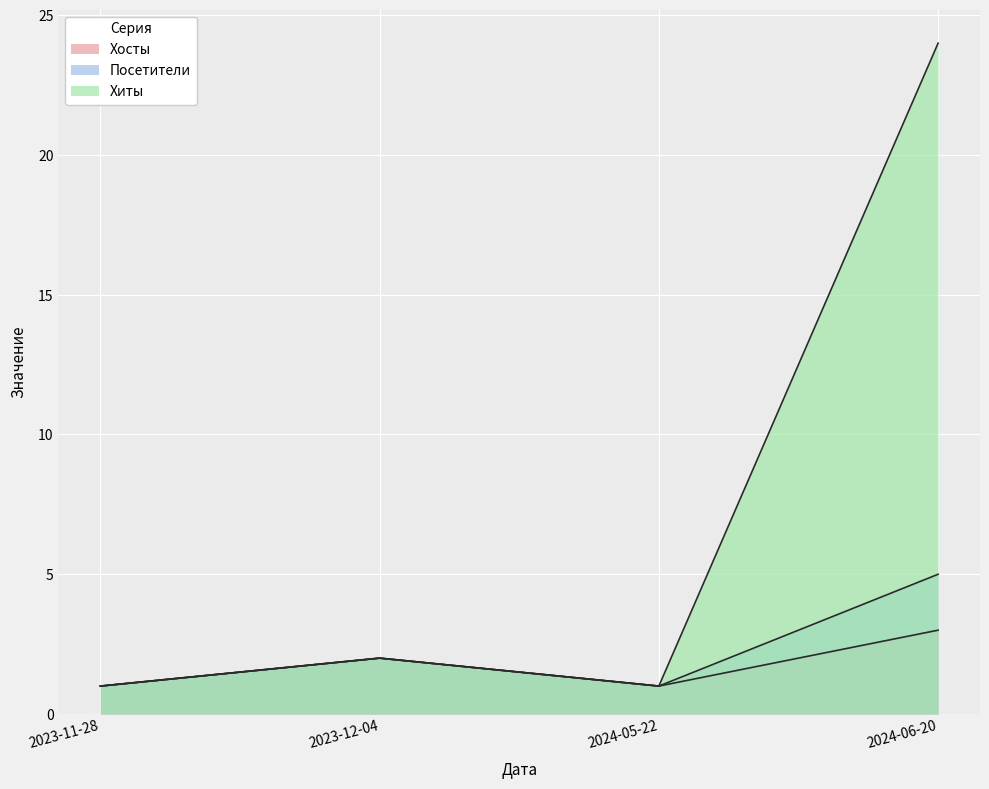

How many lines are shown in the chart?

3